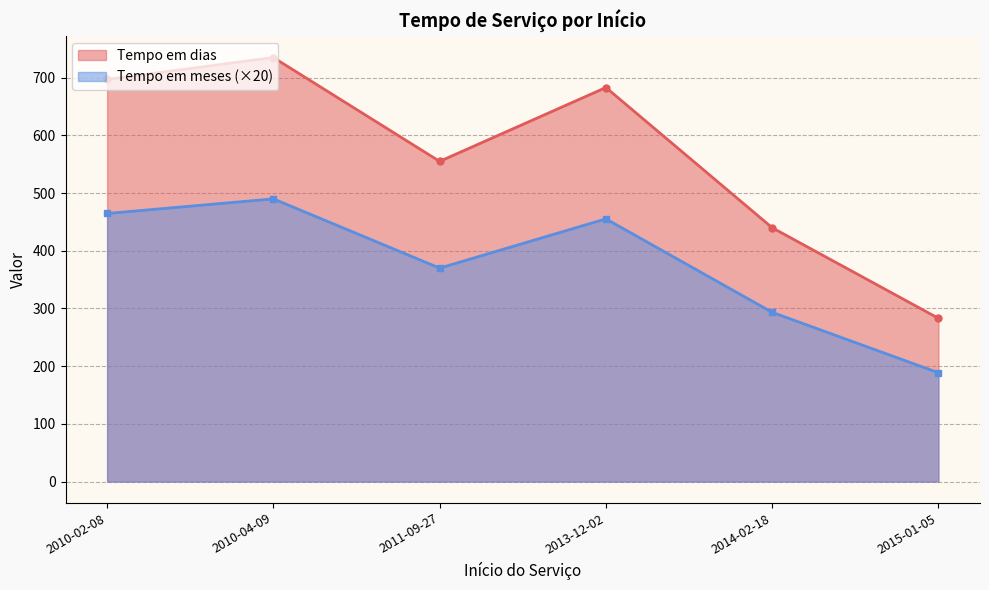

What is the spread (max minus min) of values at 2011-09-27?

185.0